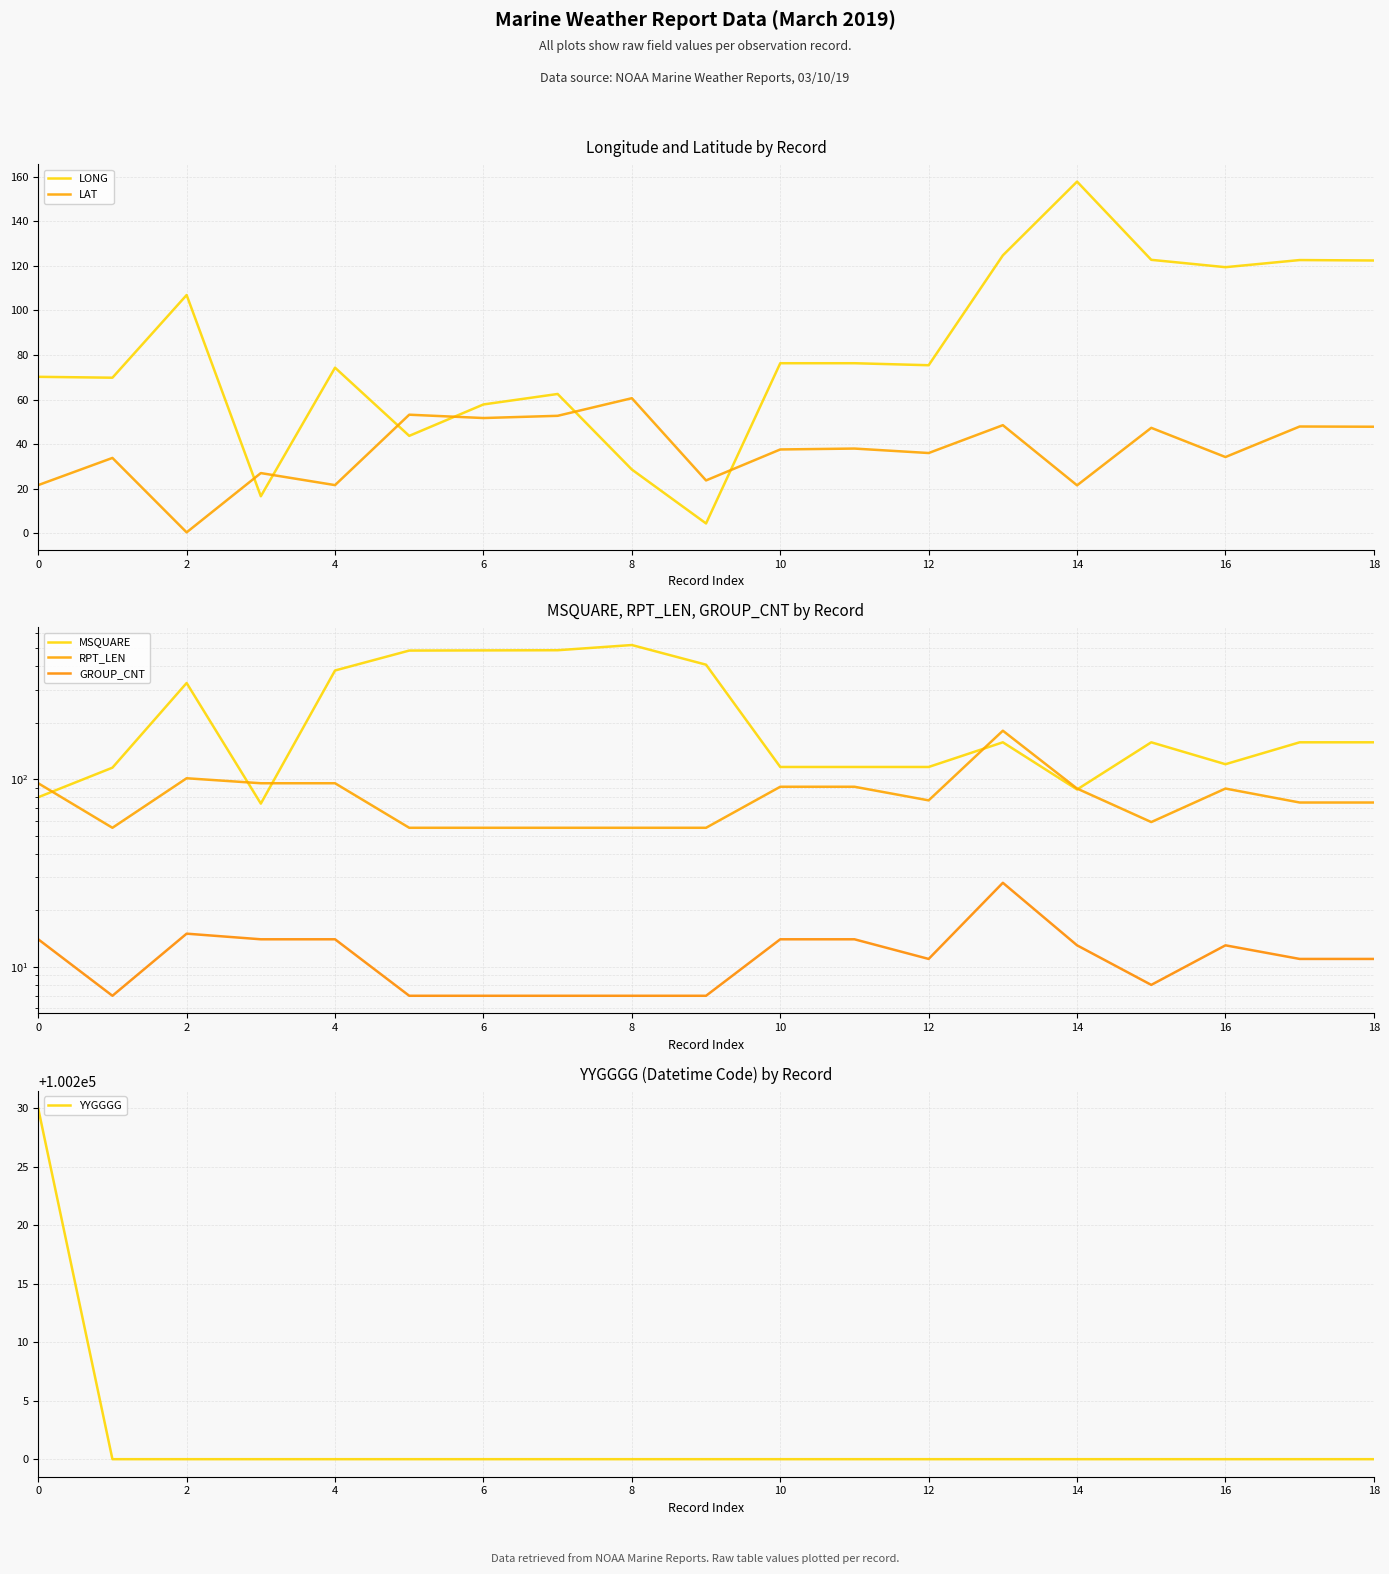

True or false: LONG and LAT cross at least once.

True